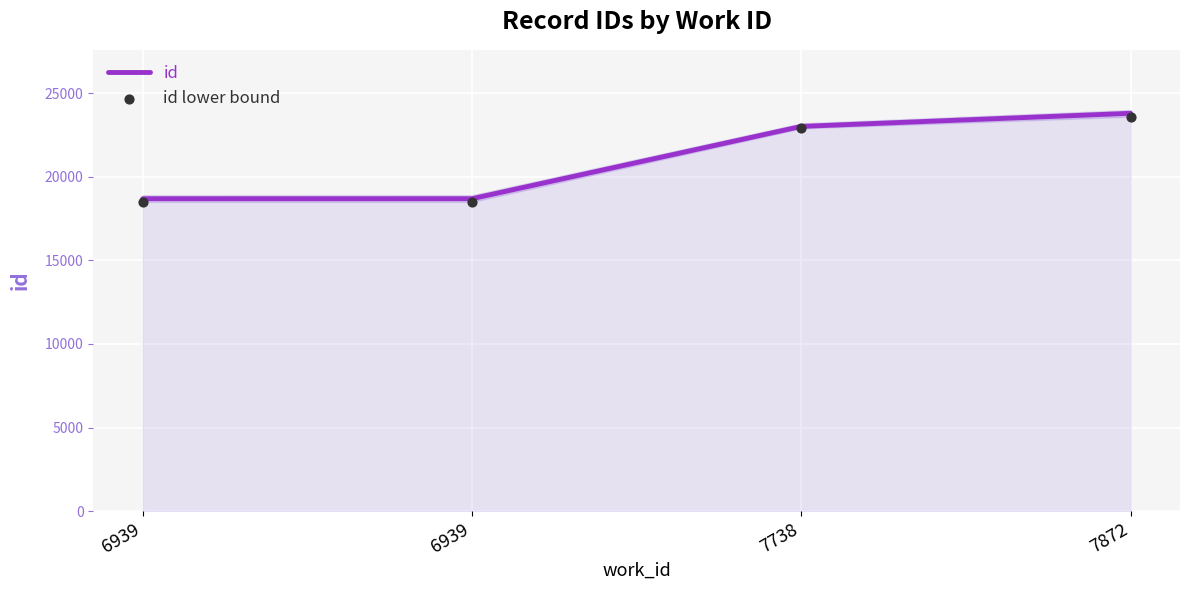

Which series reaches the minimum Y coordinate?

id lower bound